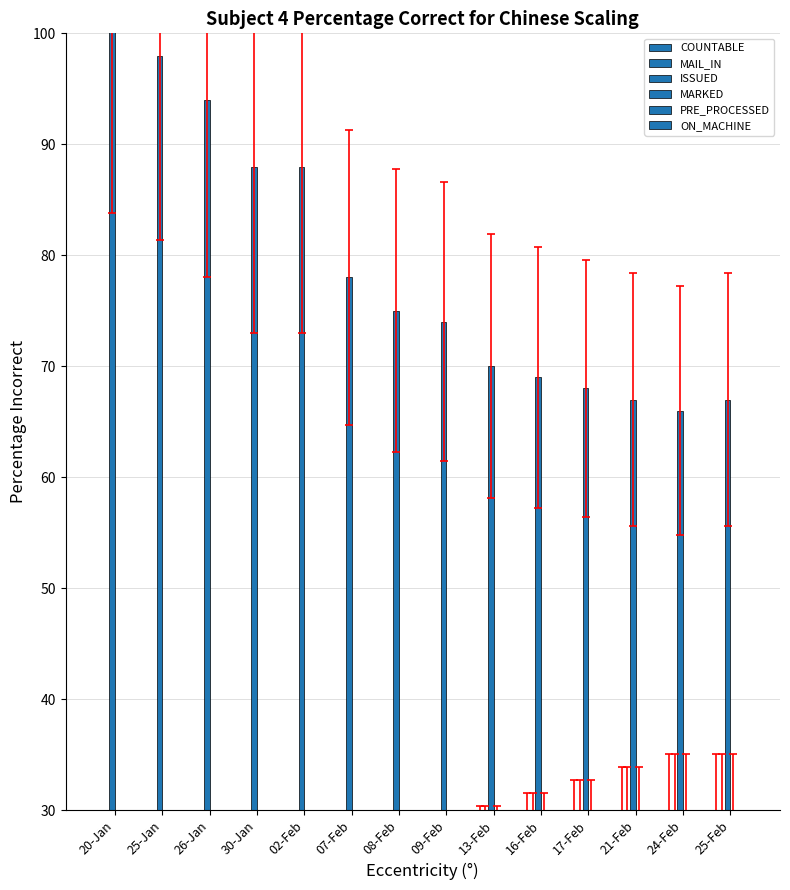

Does the chart contain stacked bars?

No